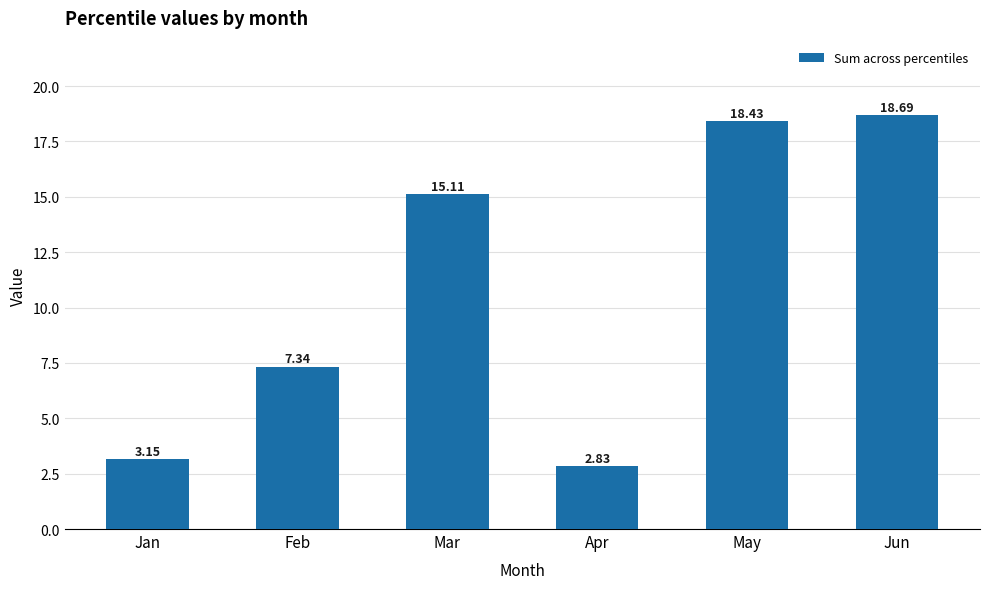

Are the bars grouped side by side (vs. stacked)?

No